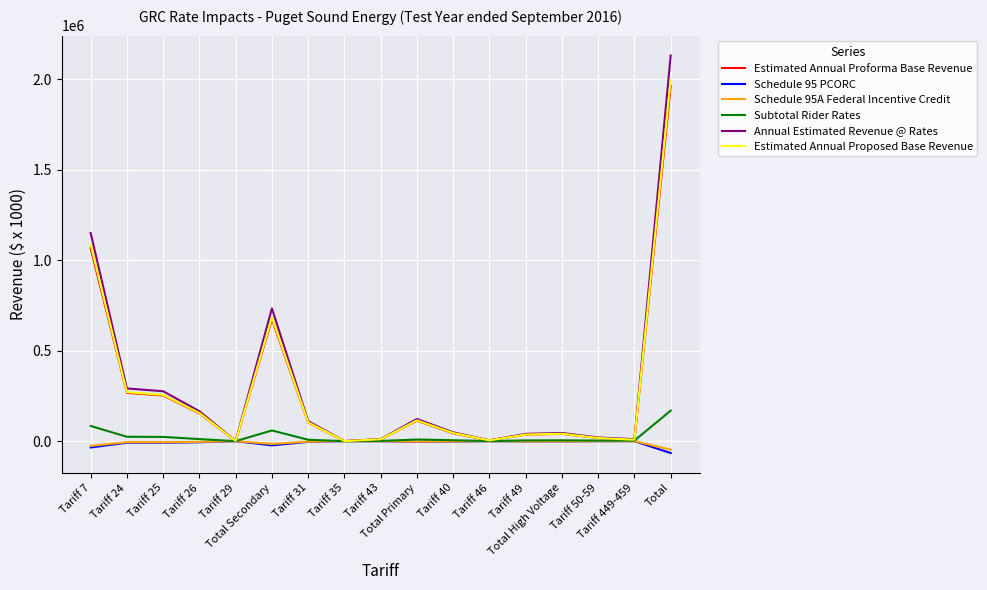

What is the sum of all Estimated Annual Proforma Base Revenue values?

4754693.2